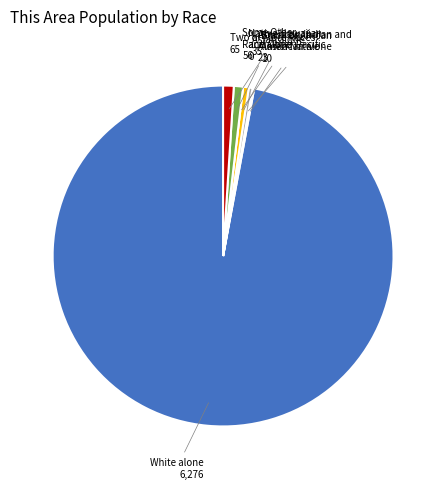

Is the sum of White alone and Asian alone greater than half?

Yes